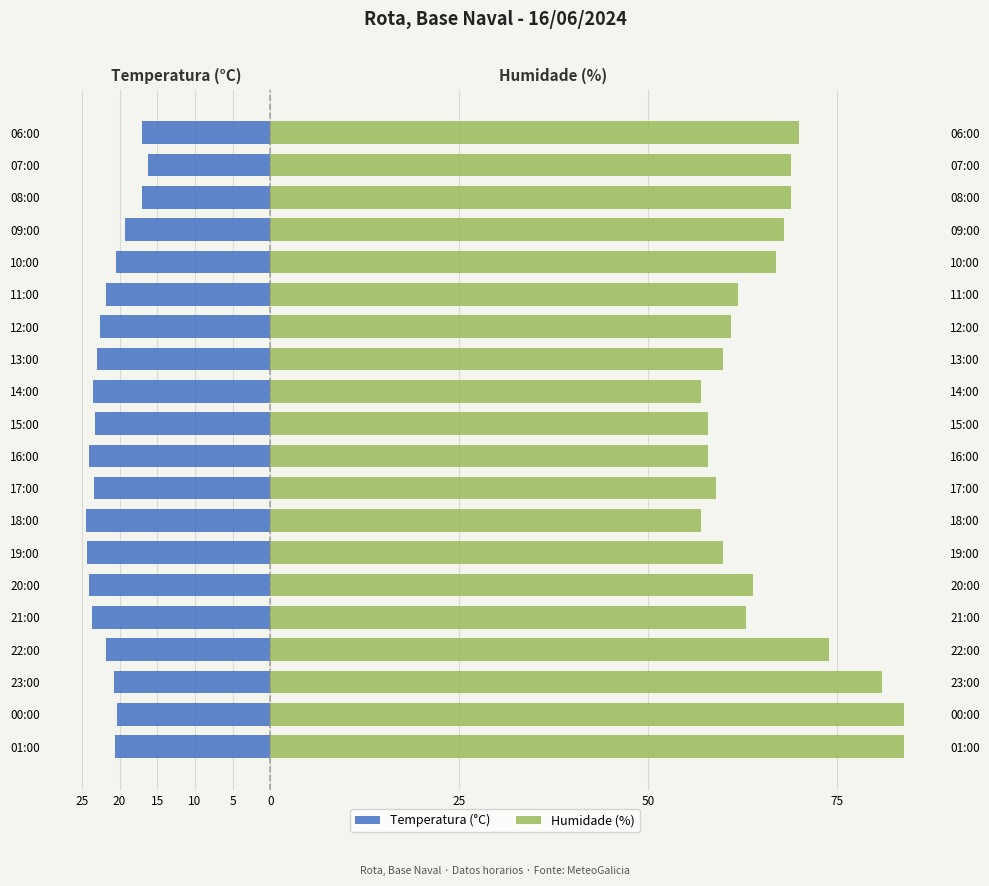

List the series in order of their overall mean, lowest first.

Temperatura (°C), Humidade (%)